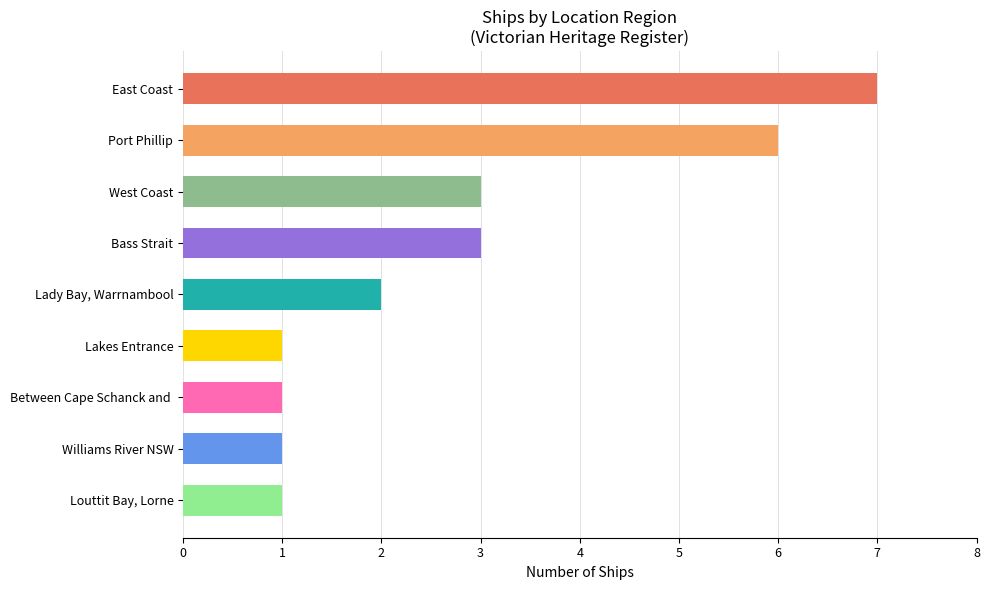

What is the ratio of the value at Port Phillip to the value at Lakes Entrance?

6.0